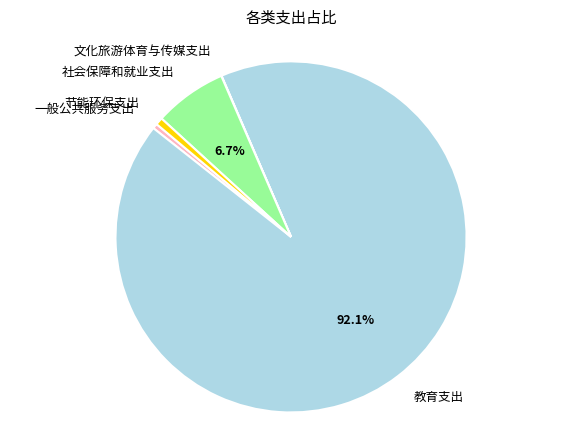

The 社会保障和就业支出 slice represents 7% of the pie. True or false?

True